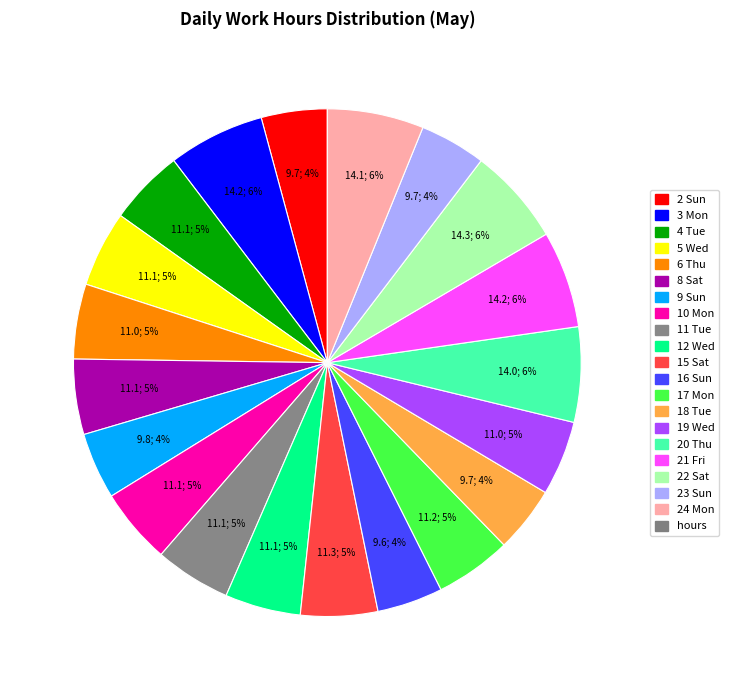

To the nearest percent, what is the average slice percentage?

5%